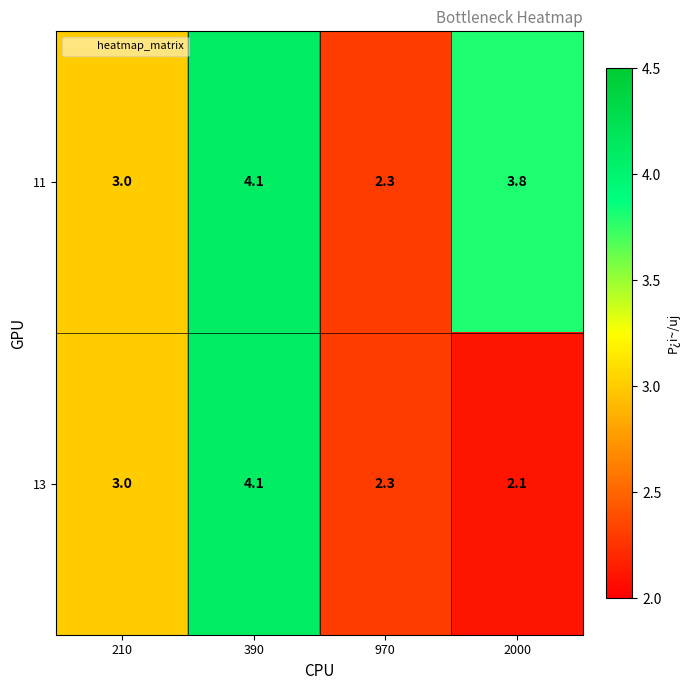

At which label does 11 reach its minimum?

970